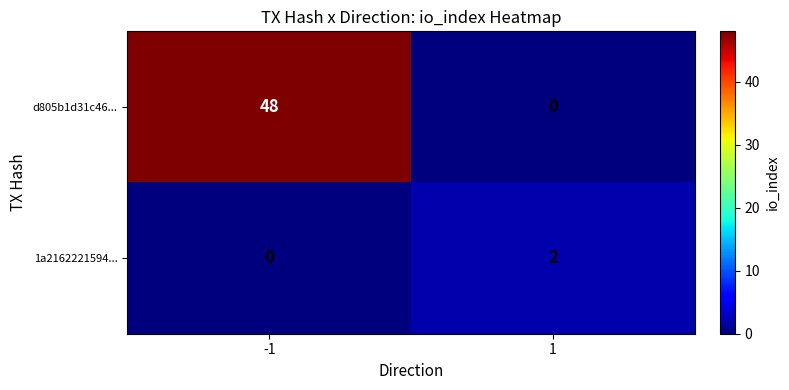

At which category does the chart reach its peak across all series?

-1